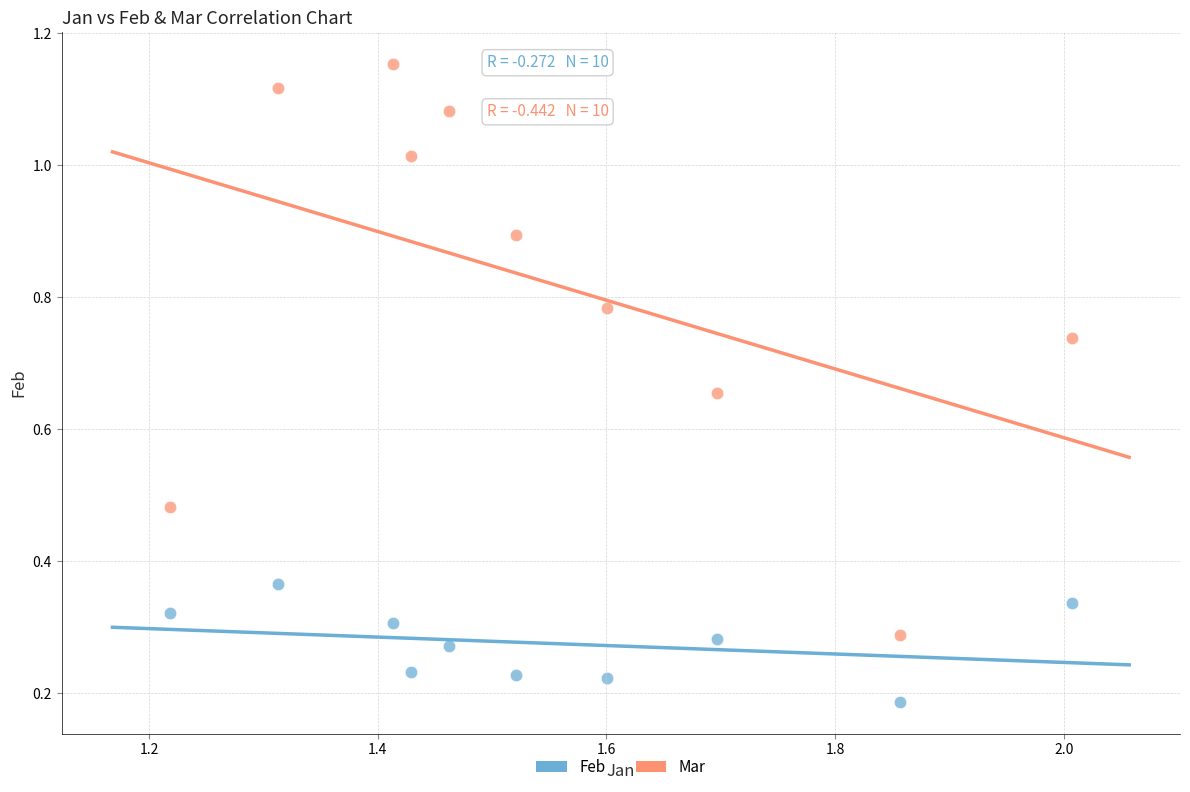

Which series reaches the minimum Y coordinate?

Feb